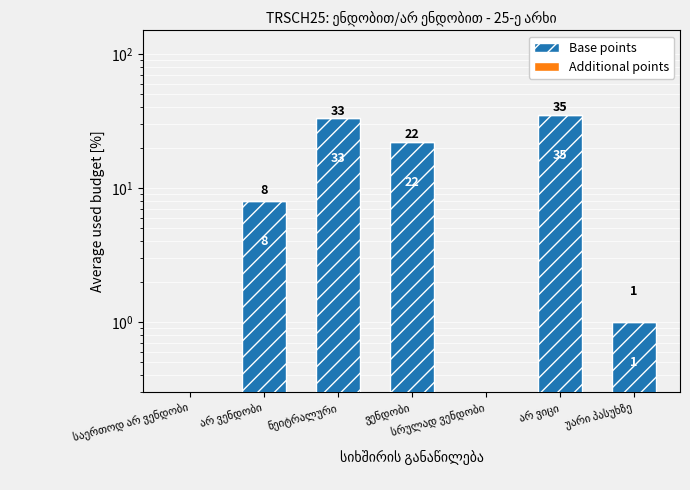

What position from the right is არ ვენდობი?

6